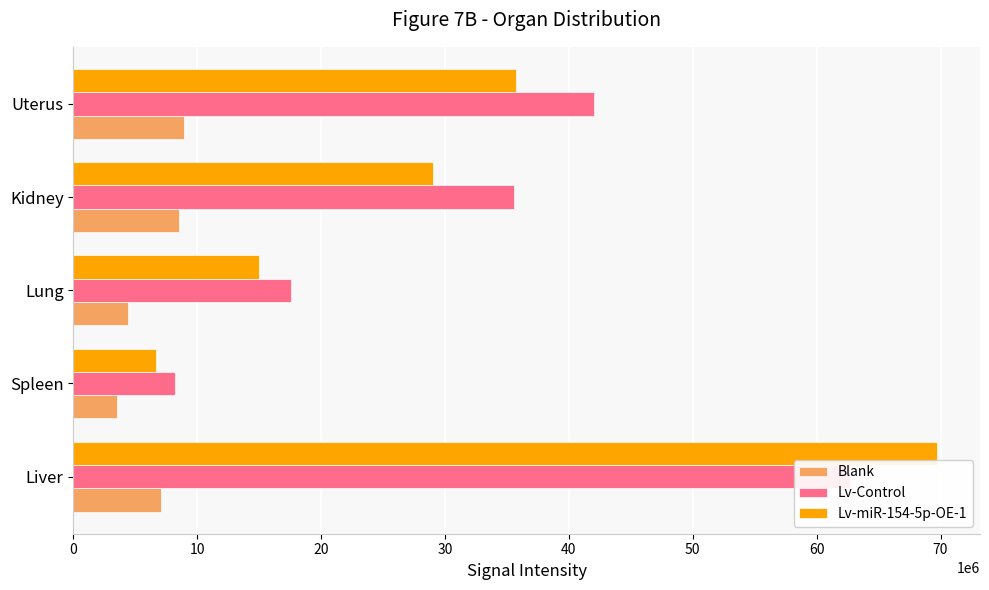

True or false: Blank has a value of 3534000 at Spleen.

True